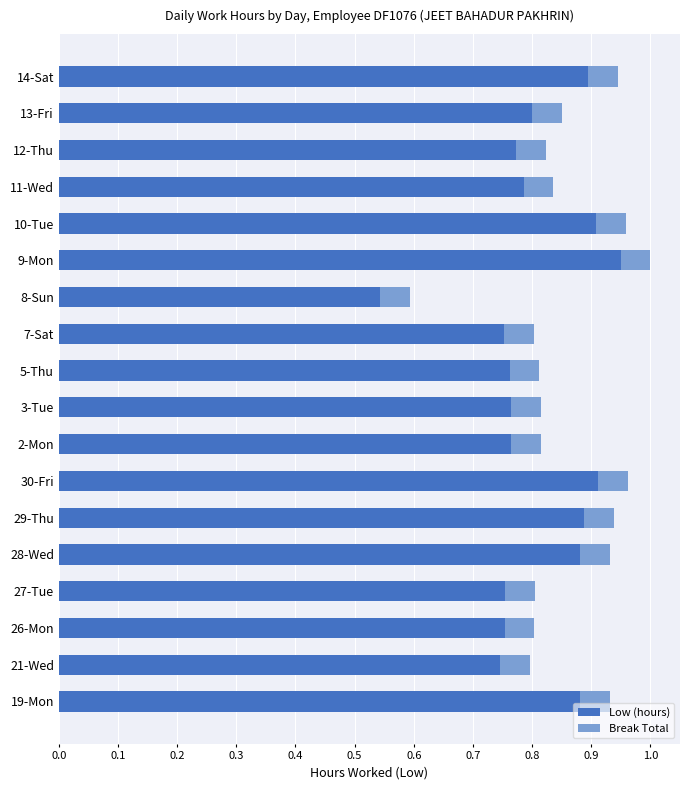

What is the difference between the second highest and minimum values in the Low (hours) series?

0.4